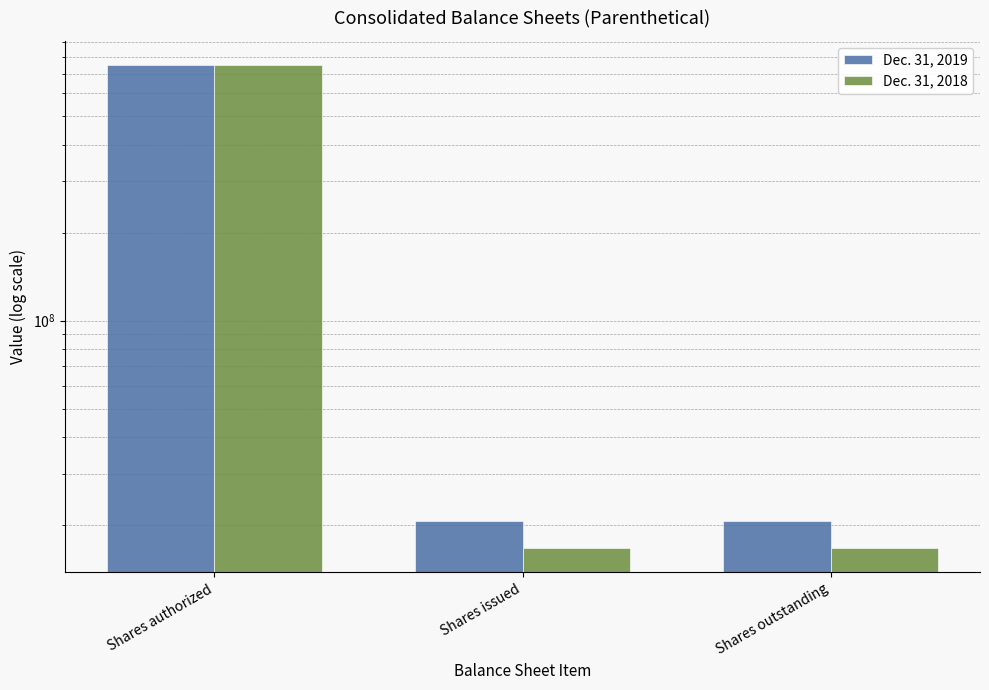

At which label does Dec. 31, 2019 reach its minimum?

Shares issued